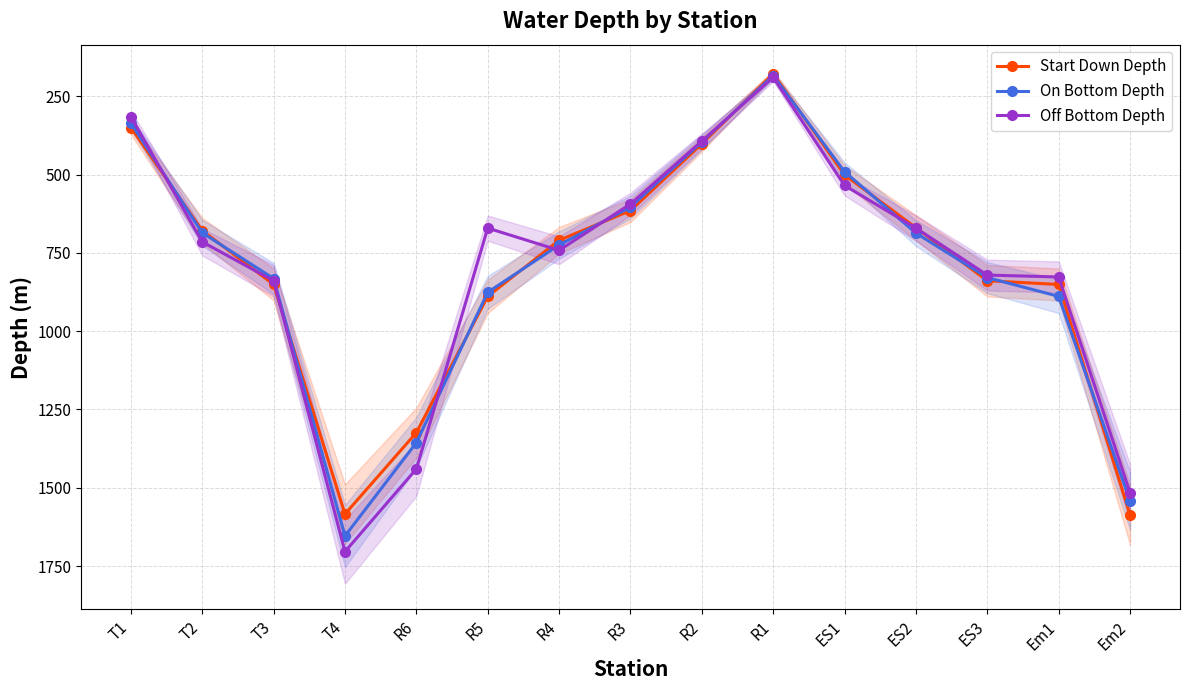

What is the difference between the maximum and minimum values in the Start Down Depth series?

1409